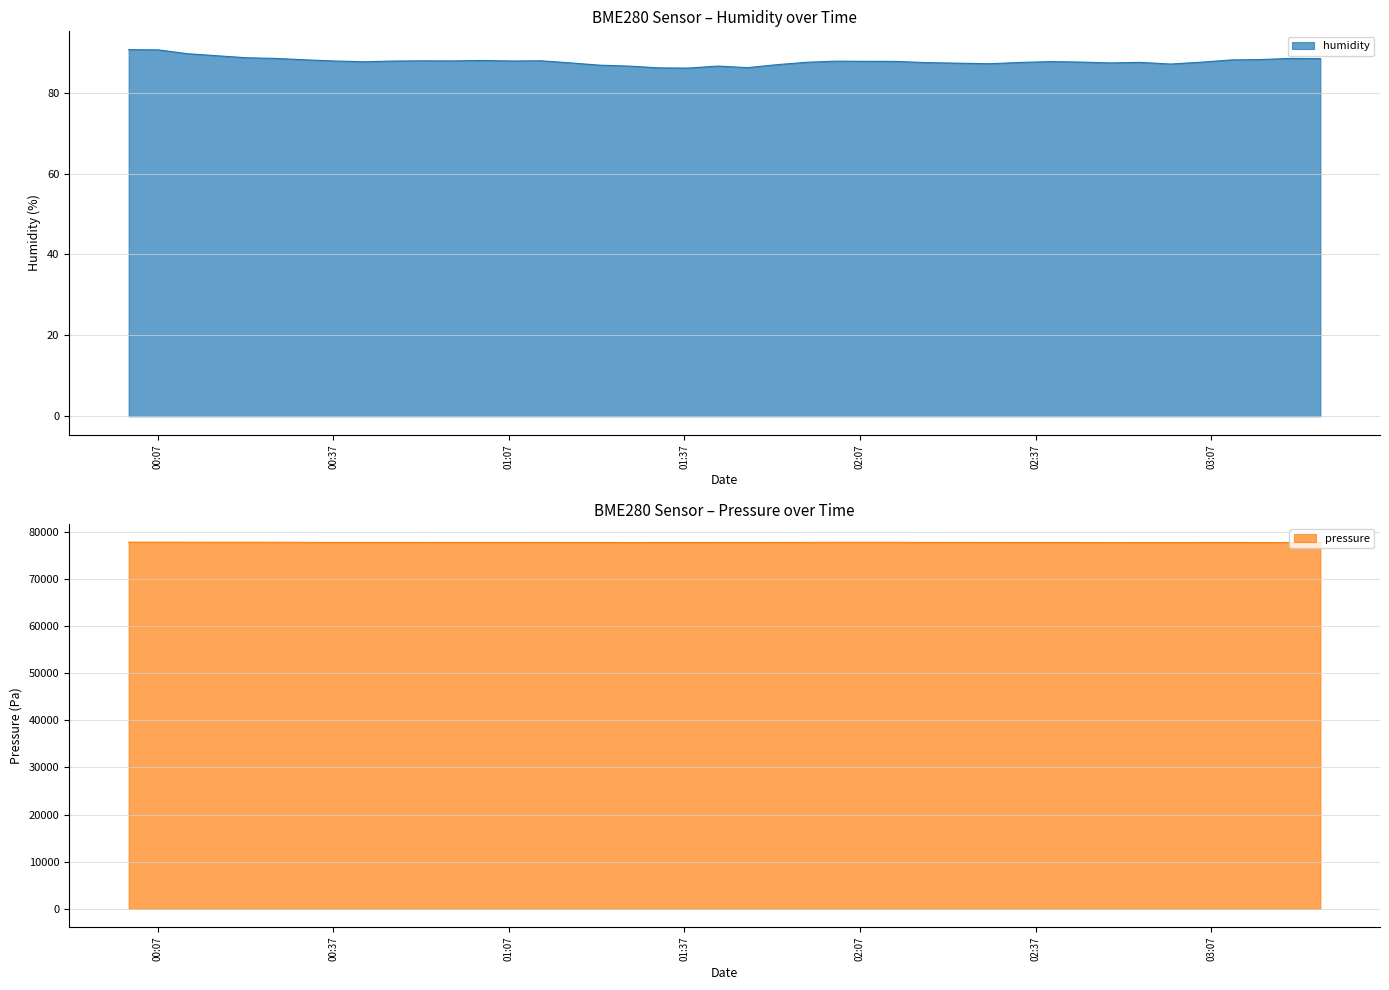

Which has a higher value, 2022-11-15T03:25:41 or 2022-11-15T01:22:34?

2022-11-15T03:25:41